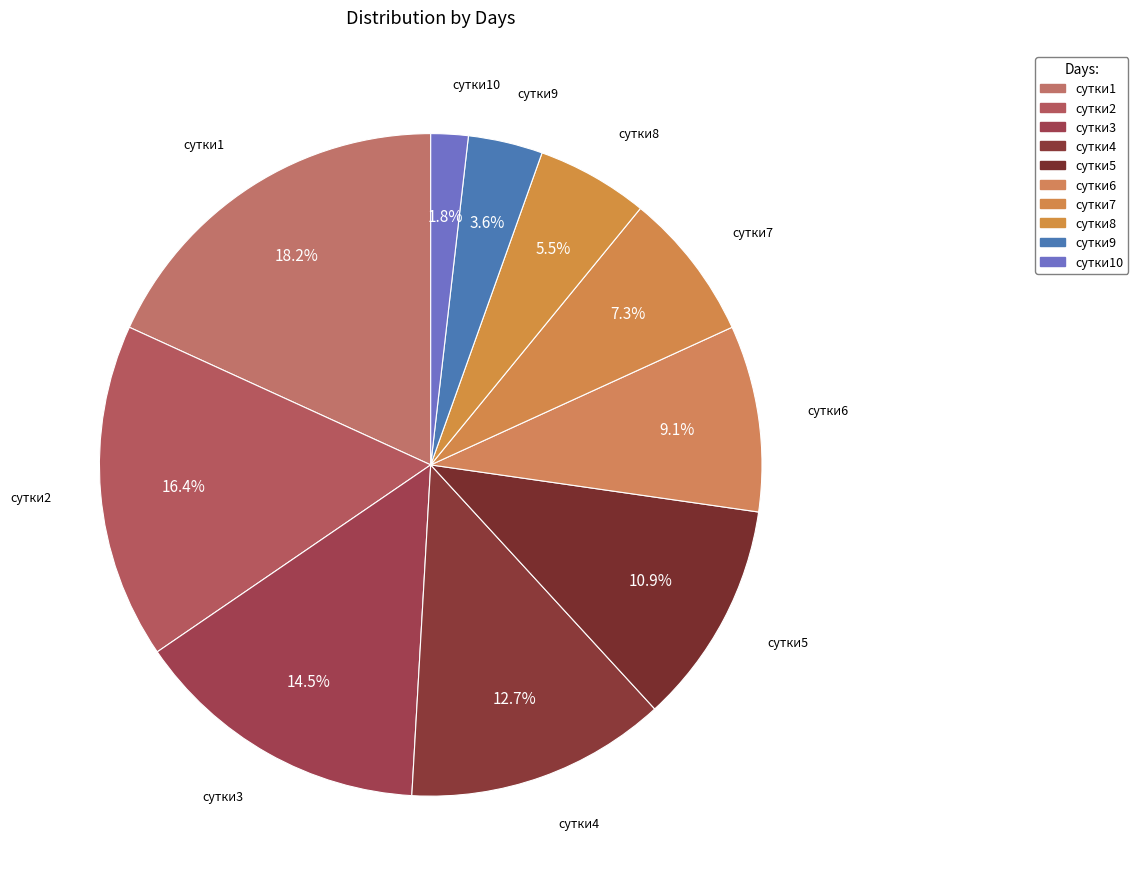

To the nearest percent, what is the combined percentage of сутки2 and сутки3?

31%